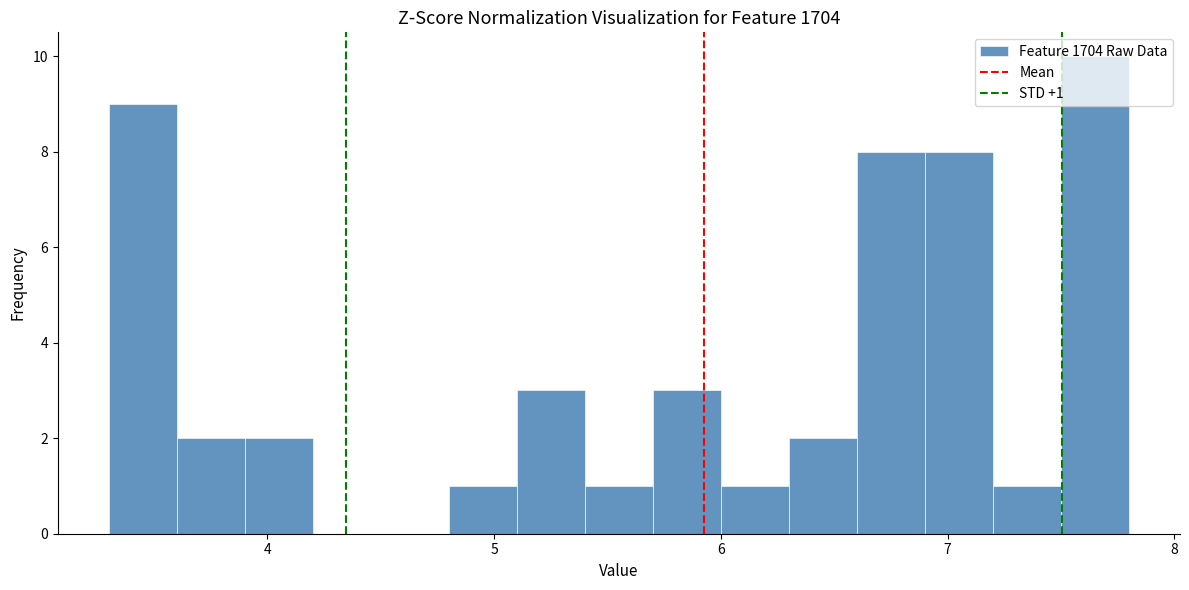

Around what value on the x-axis is the tallest bar? Give the approximate position of its centre, as read against the axis.

7.7